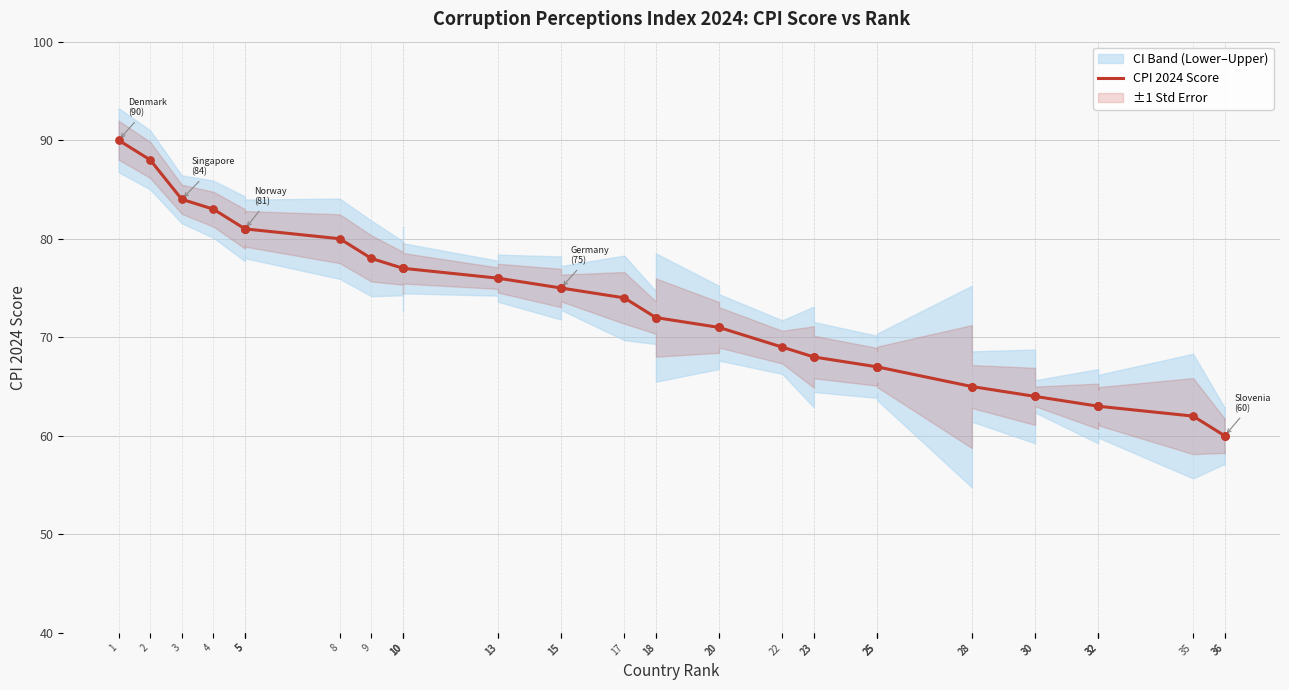

Which has a higher value, 15 or 32?

15